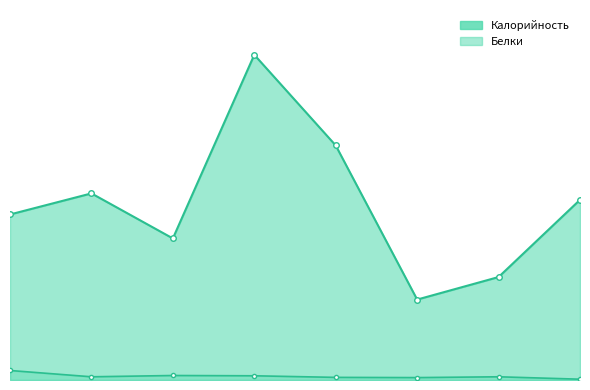

What is the difference between the maximum and minimum values in the Калорийность series?

152.1